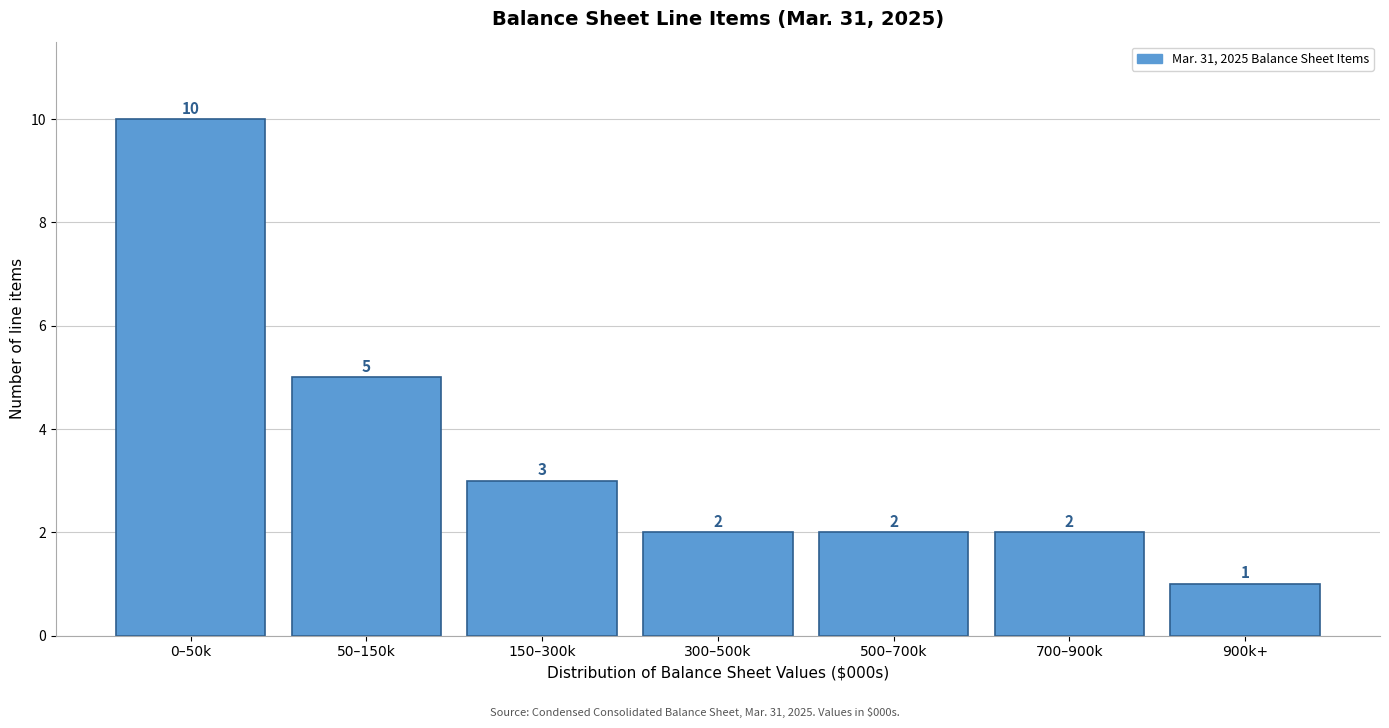

Reading right to left, extract all data points from this chart.

900k+=1	700–900k=2	500–700k=2	300–500k=2	150–300k=3	50–150k=5	0–50k=10